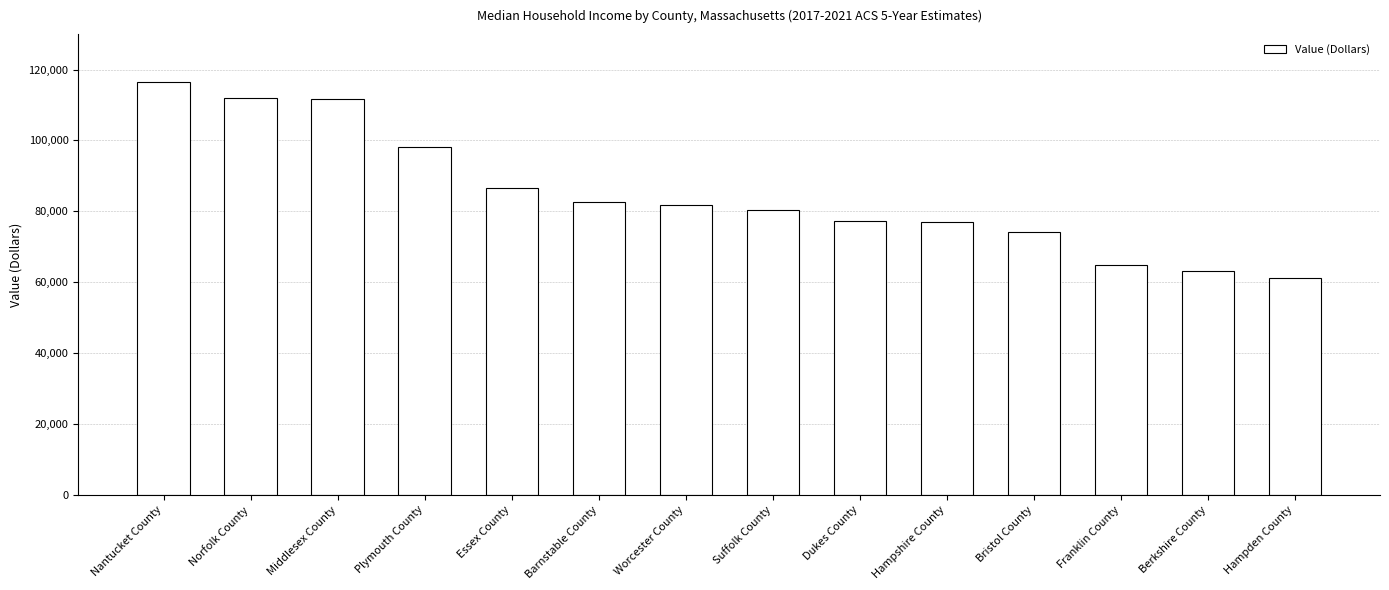

What is the label of the 4th bar from the right?

Bristol County